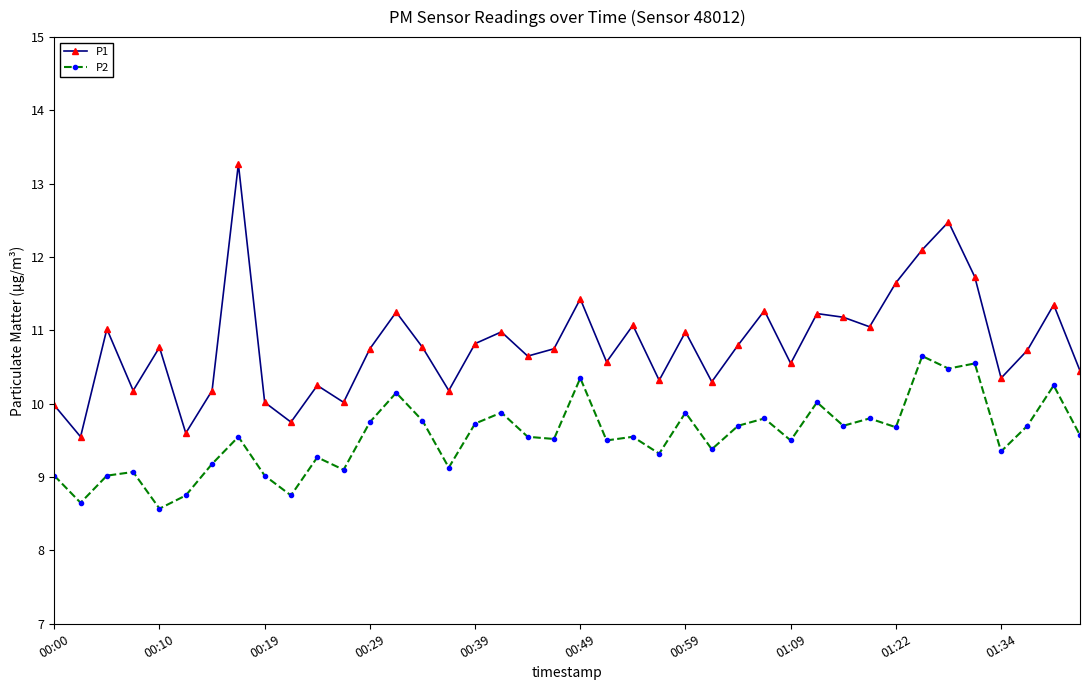

True or false: P1 and P2 cross at least once.

False